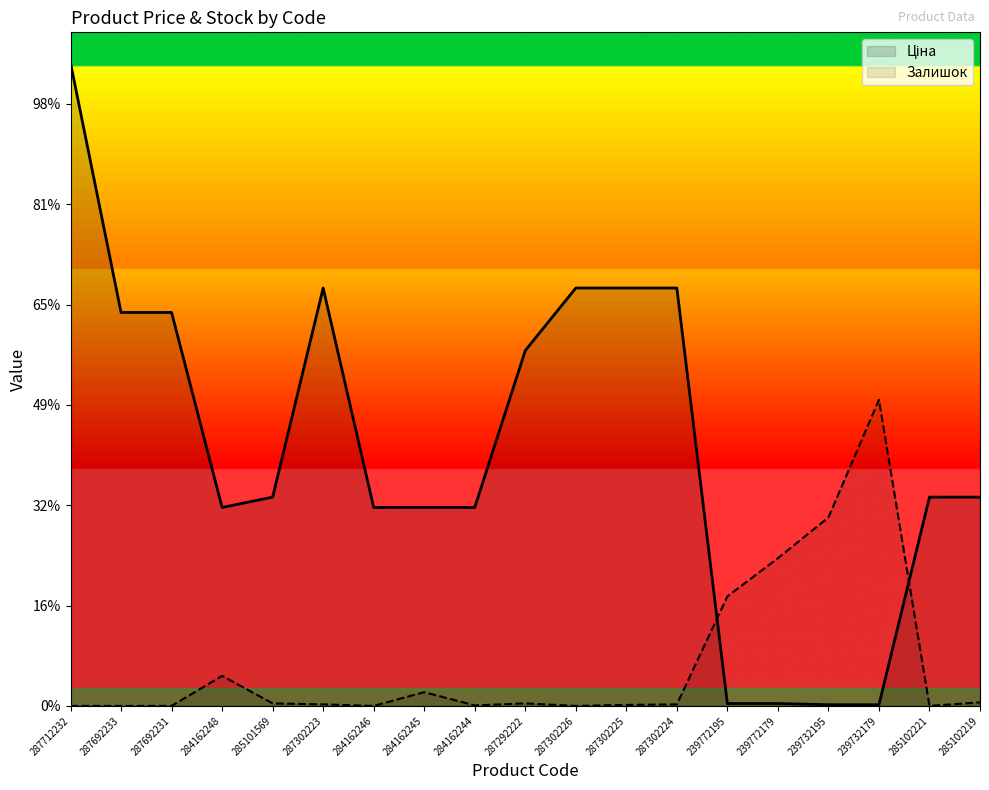

Reading right to left, what are all the values shown in this chart?

Ціна: 285102219=10403.9	285102221=10403.9	239732179=59.5	239732195=59.5	239772179=119.0	239772195=119.0	287302224=20822.6	287302225=20822.6	287302226=20822.6	287292222=17706.3	284162244=9887.7	284162245=9887.7	284162246=9887.7	287302223=20822.6	285101569=10403.9	284162248=9887.7	287692231=19605.1	287692233=19605.1	287712232=32038.0
Залишок: 285102219=177.7	285102221=0.0	239732179=15256.2	239732195=9392.3	239772179=7361.5	239772195=5457.7	287302224=76.2	287302225=50.8	287302226=0.0	287292222=126.9	284162244=25.4	284162245=685.4	284162246=0.0	287302223=76.2	285101569=126.9	284162248=1497.7	287692231=0.0	287692233=0.0	287712232=0.0